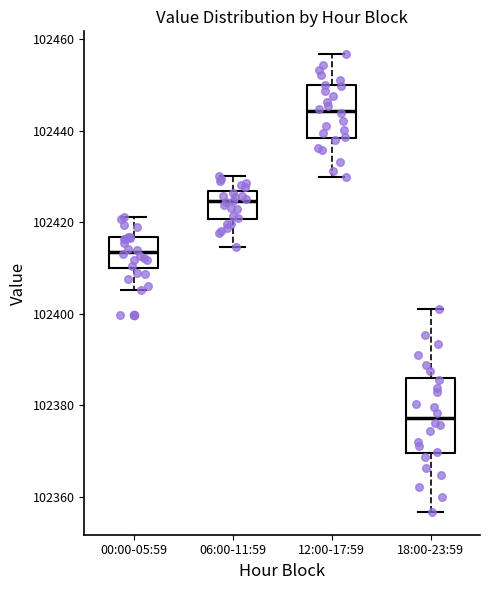

Comparing the boxes themselves (not the whiskers), which one is the tallest?

18:00-23:59